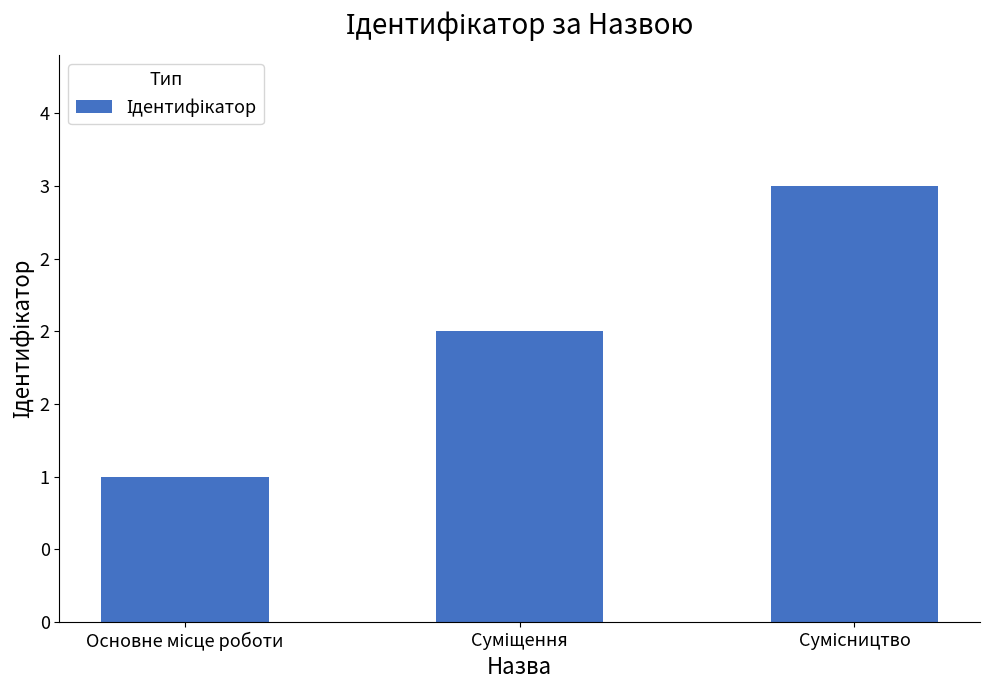

Approximately how many times larger is the value at Суміщення compared to Сумісництво?

0.7